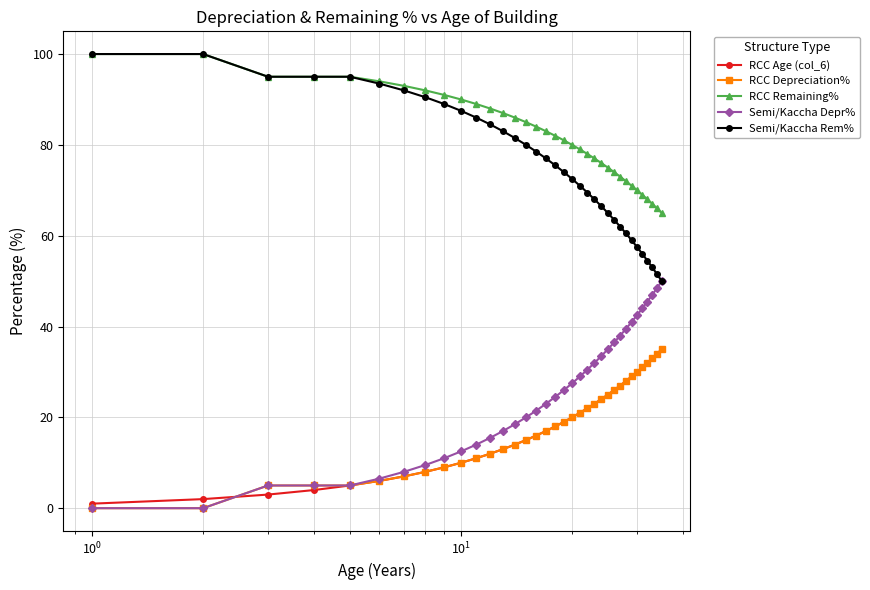

What is the highest value of the Semi/Kaccha Rem% series?

100.0